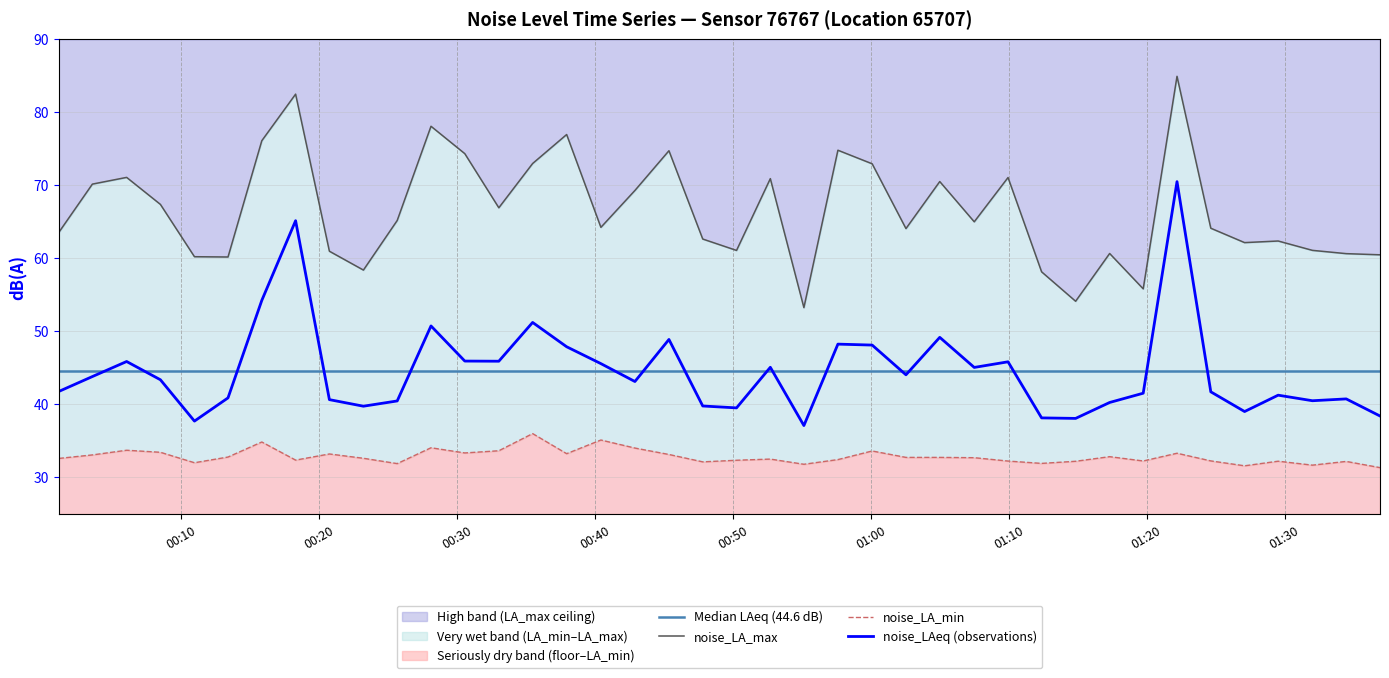

What is the approximate value of noise_LAeq at 2023-02-03T01:07:30?

45.1